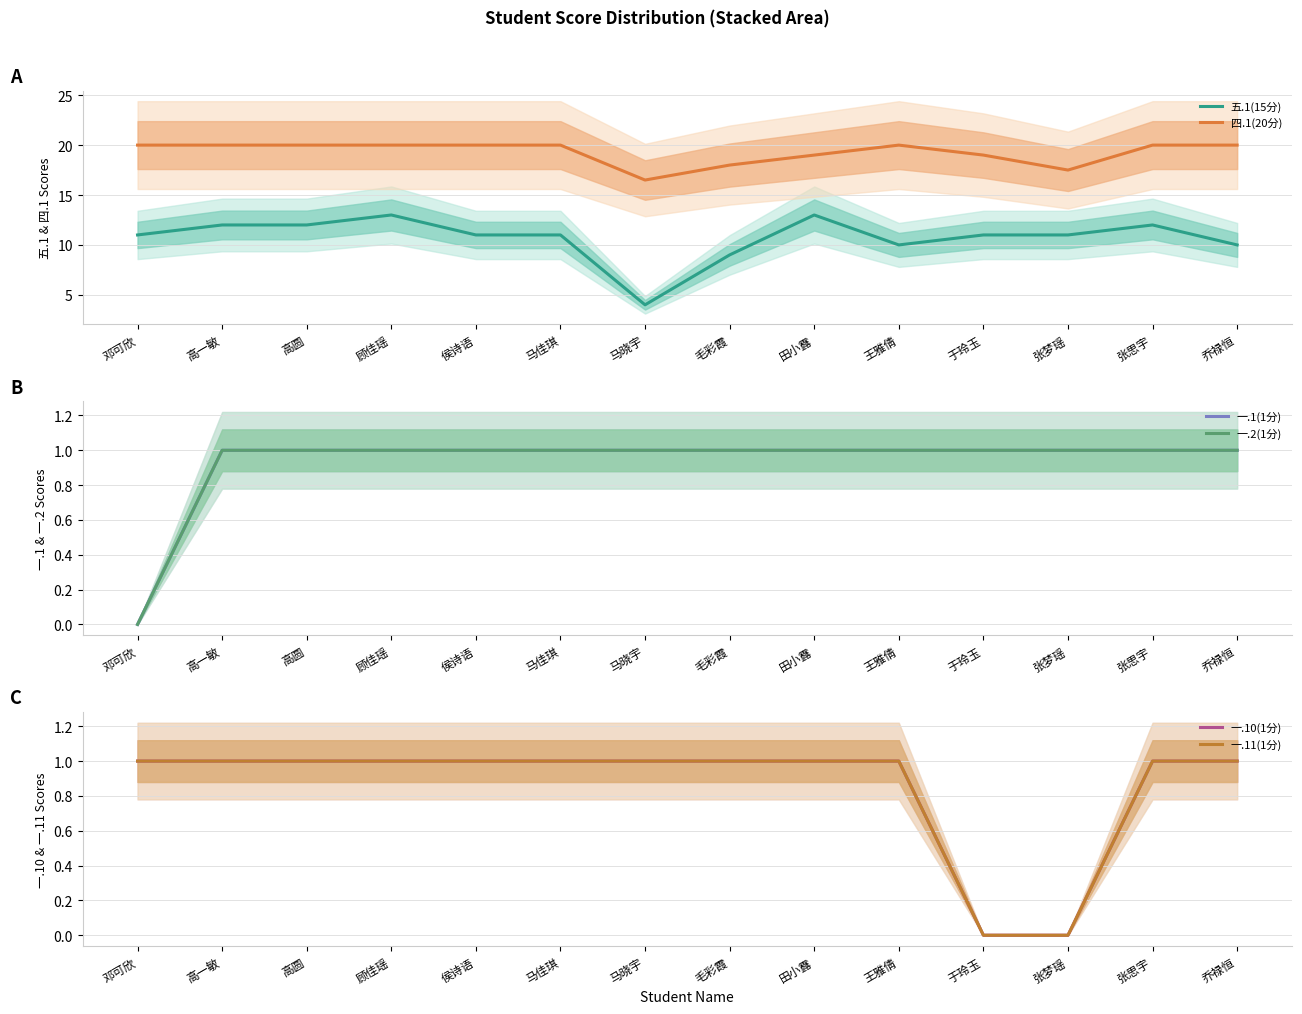

What is the value of the 一.2(1分) point at the 14th from the left?

1.0